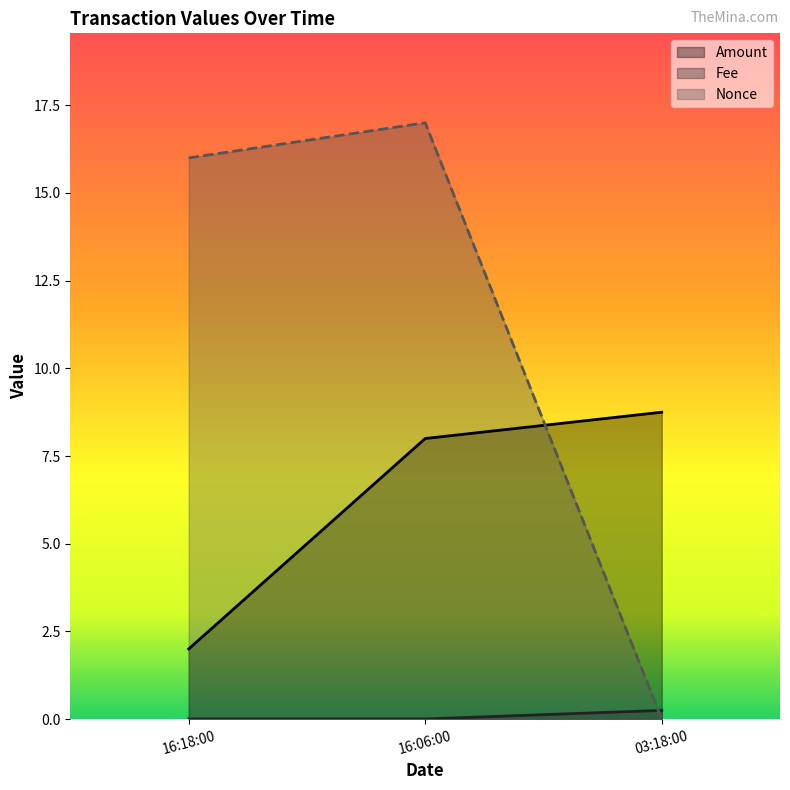

What is the value of the Amount point at the 3rd from the left?

0.2